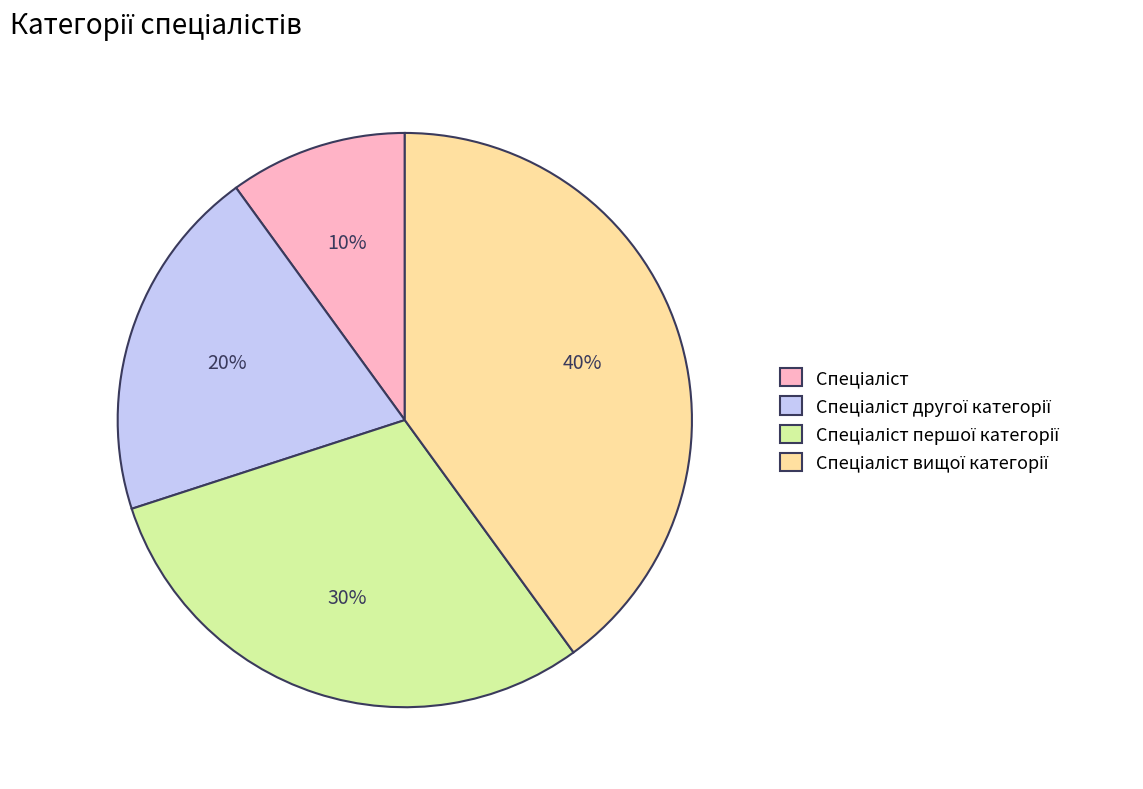

Is there a majority slice in this chart?

No